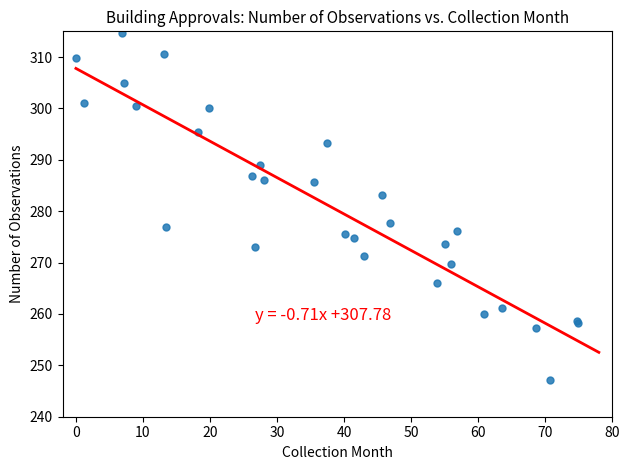

What Y value in the scatter plot is closest to 280?

277.8